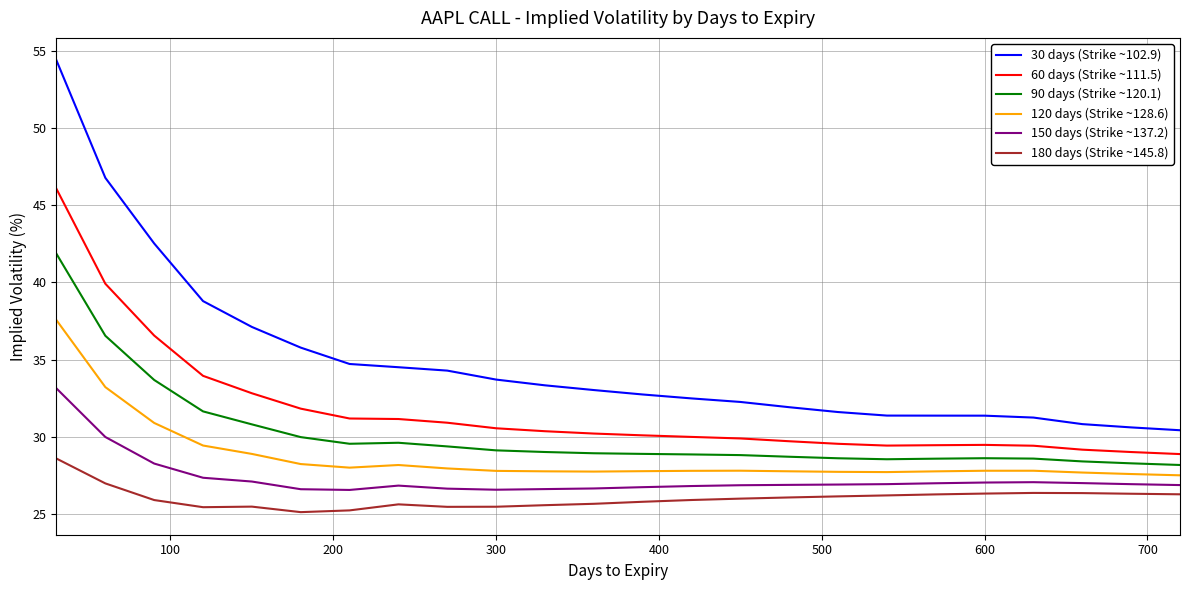

List the series in order of their peak value, lowest first.

180 days (Strike ~145.8), 150 days (Strike ~137.2), 120 days (Strike ~128.6), 90 days (Strike ~120.1), 60 days (Strike ~111.5), 30 days (Strike ~102.9)